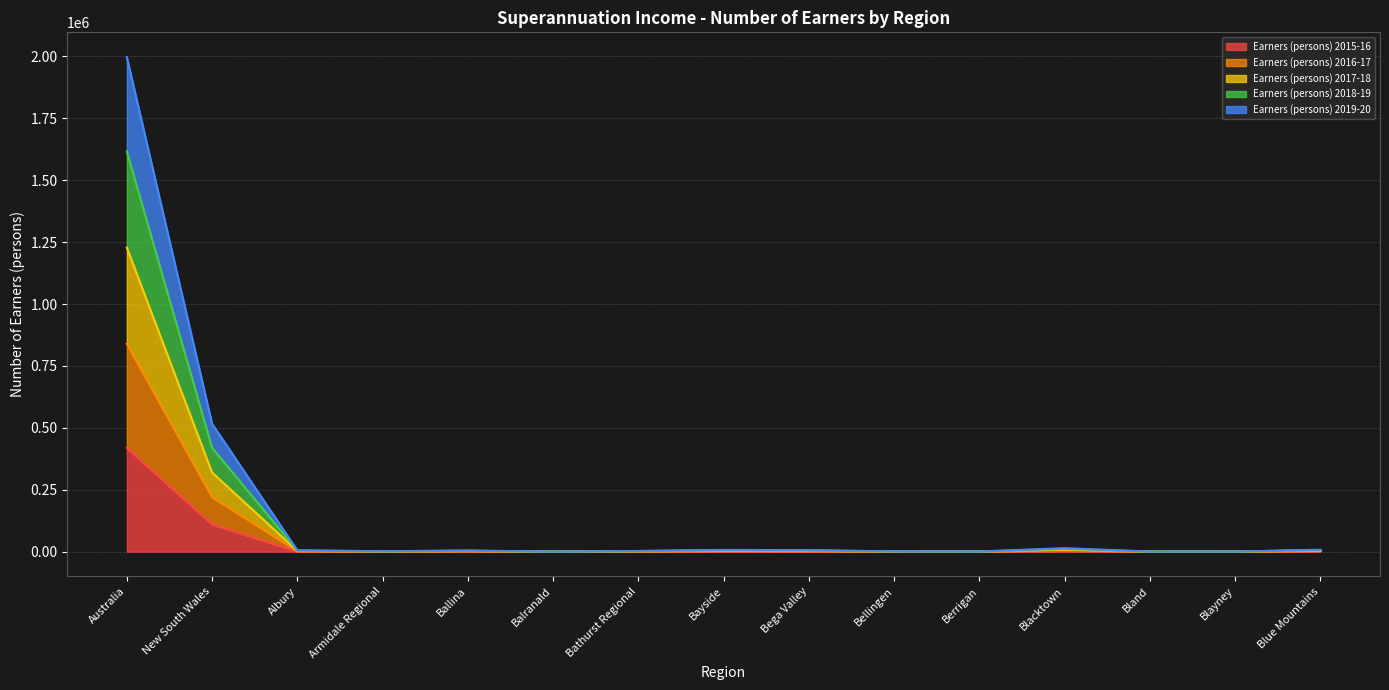

At which label does Earners (persons) 2015-16 reach its peak?

Australia